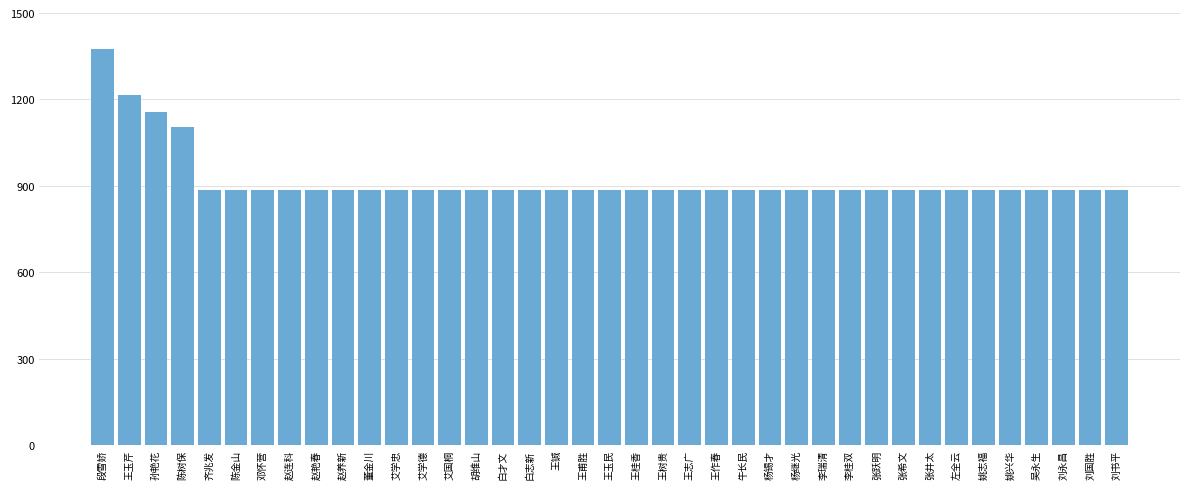

Count the number of categories in the chart.

39